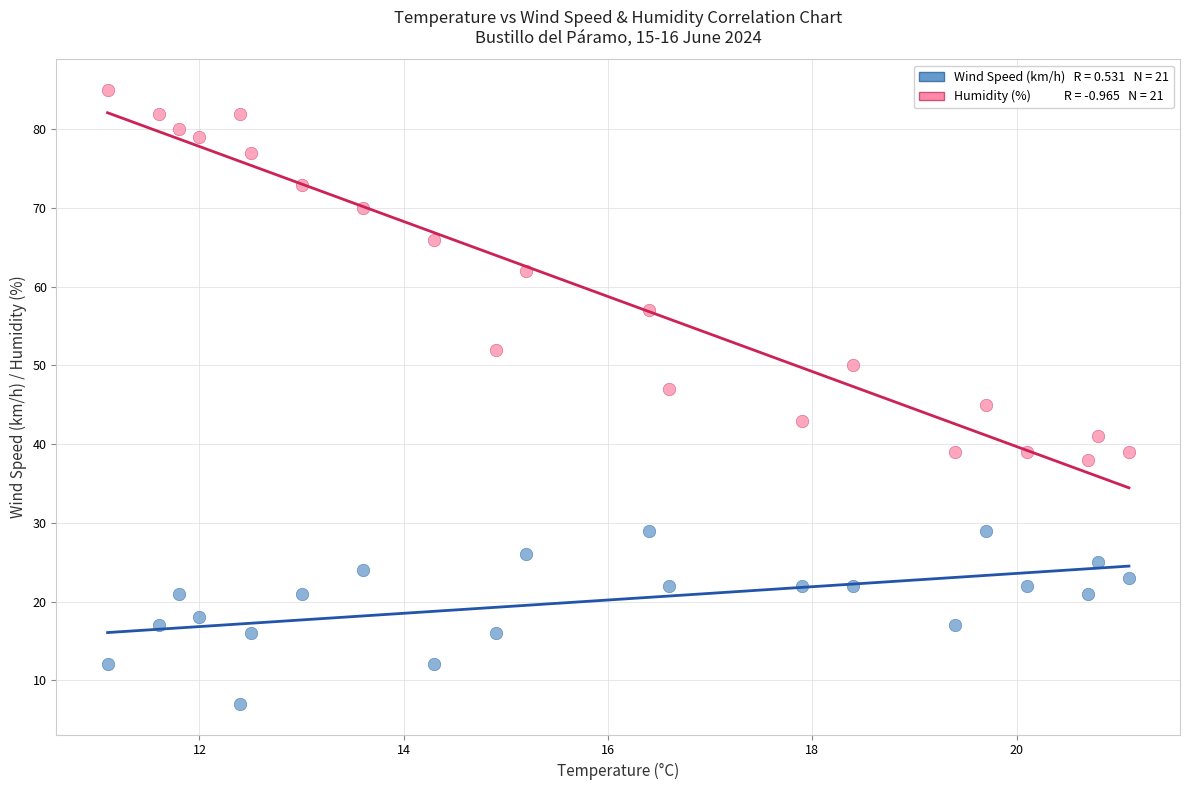

Across all data points, what is the range of Y values (max minus min)?

78